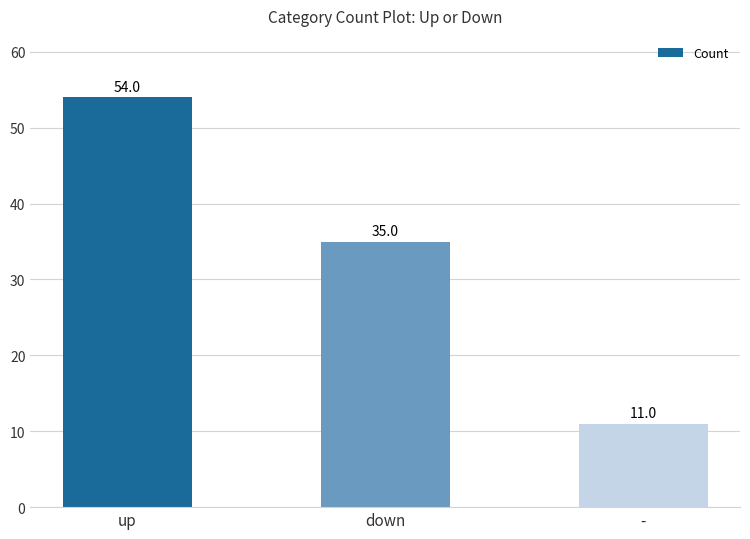

Count the values in the range 11 to 54.

3